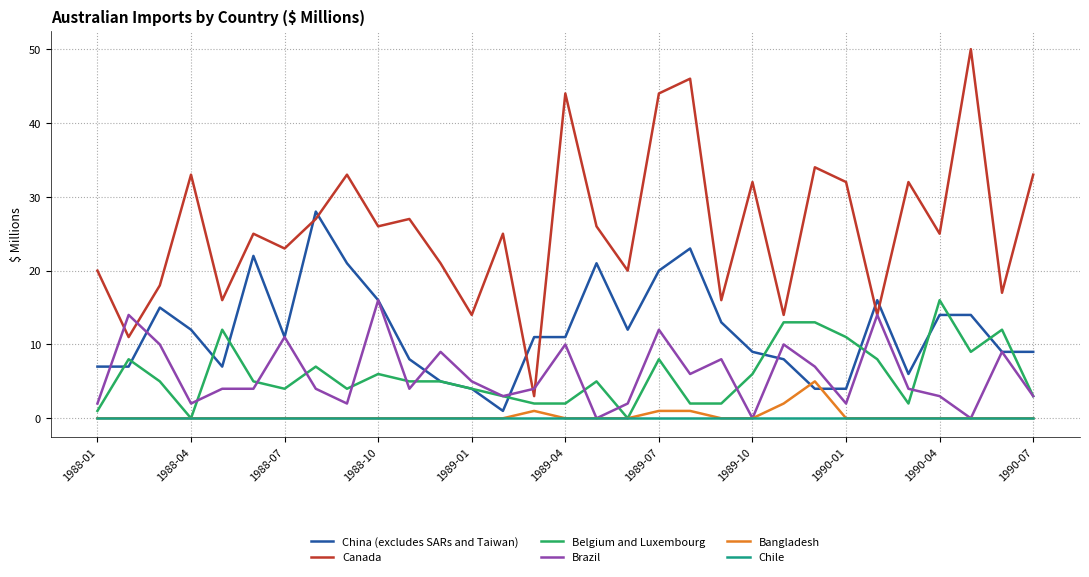

Which series has the largest total across all categories?

Canada